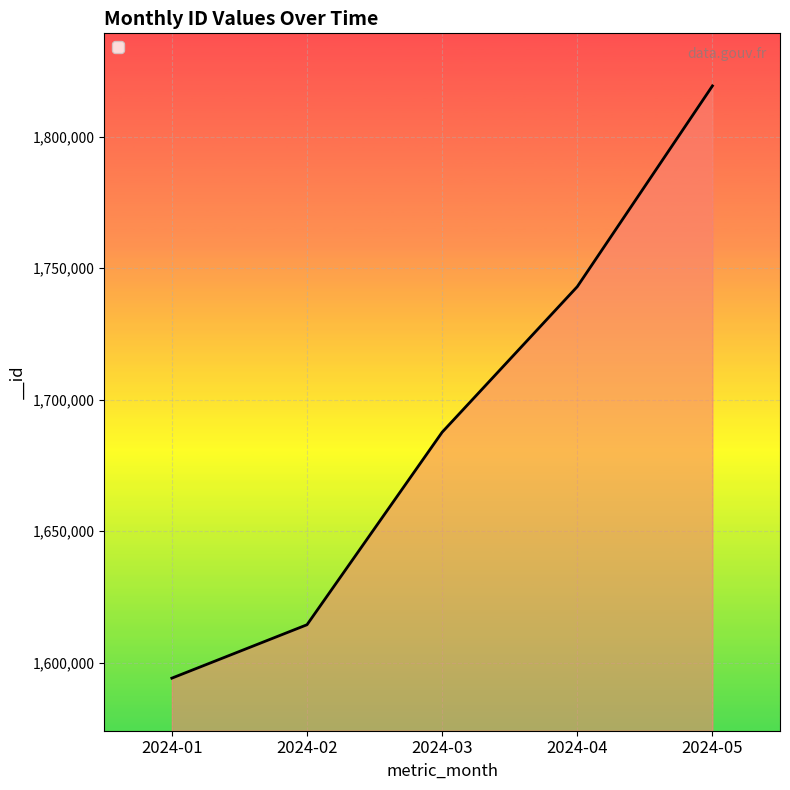

What is the sum of the values at 2024-03 and 2024-05?

3506947